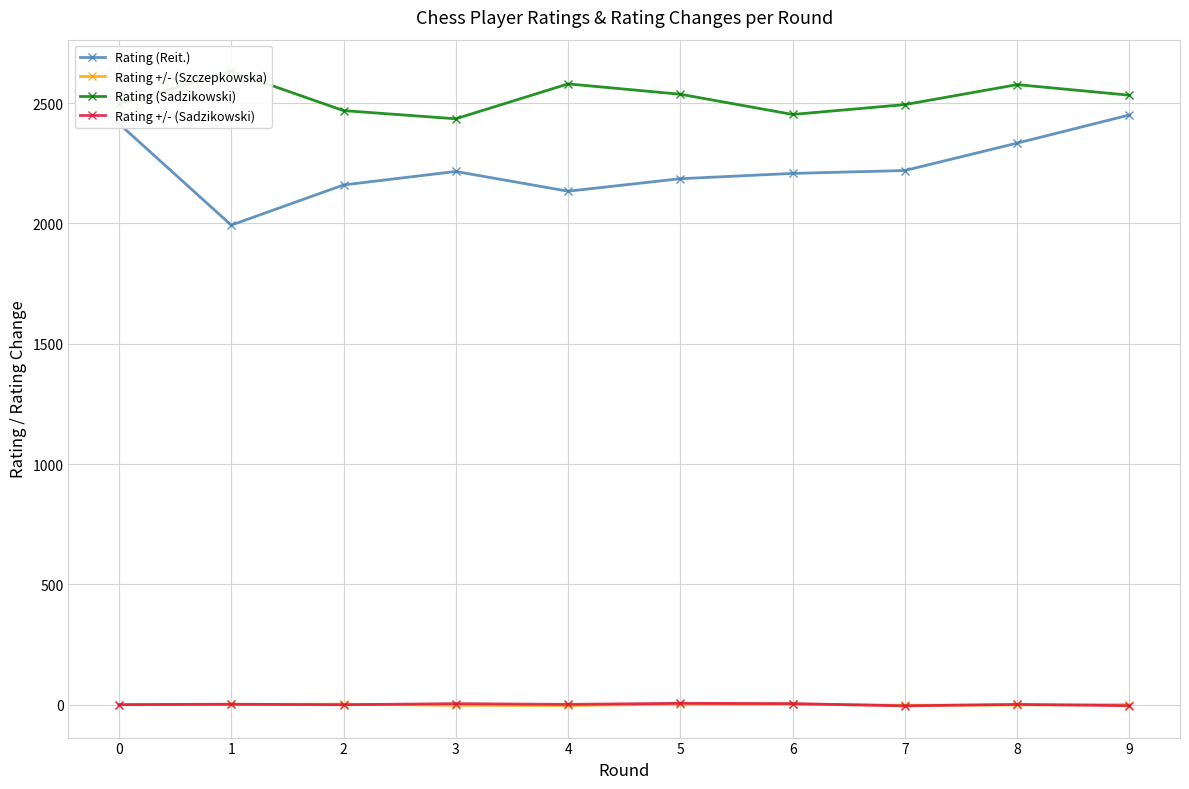

What value does the Rating (Reit.) series have at 8?

2334.0